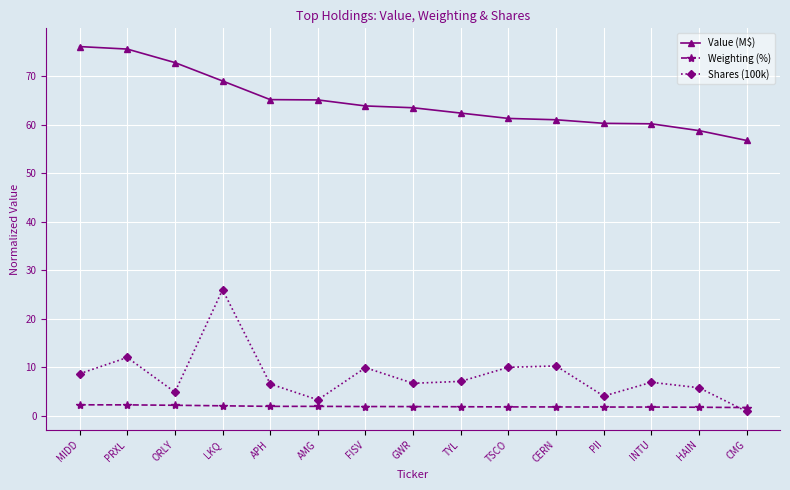

What value does the Weighting (%) series have at FISV?

1.9